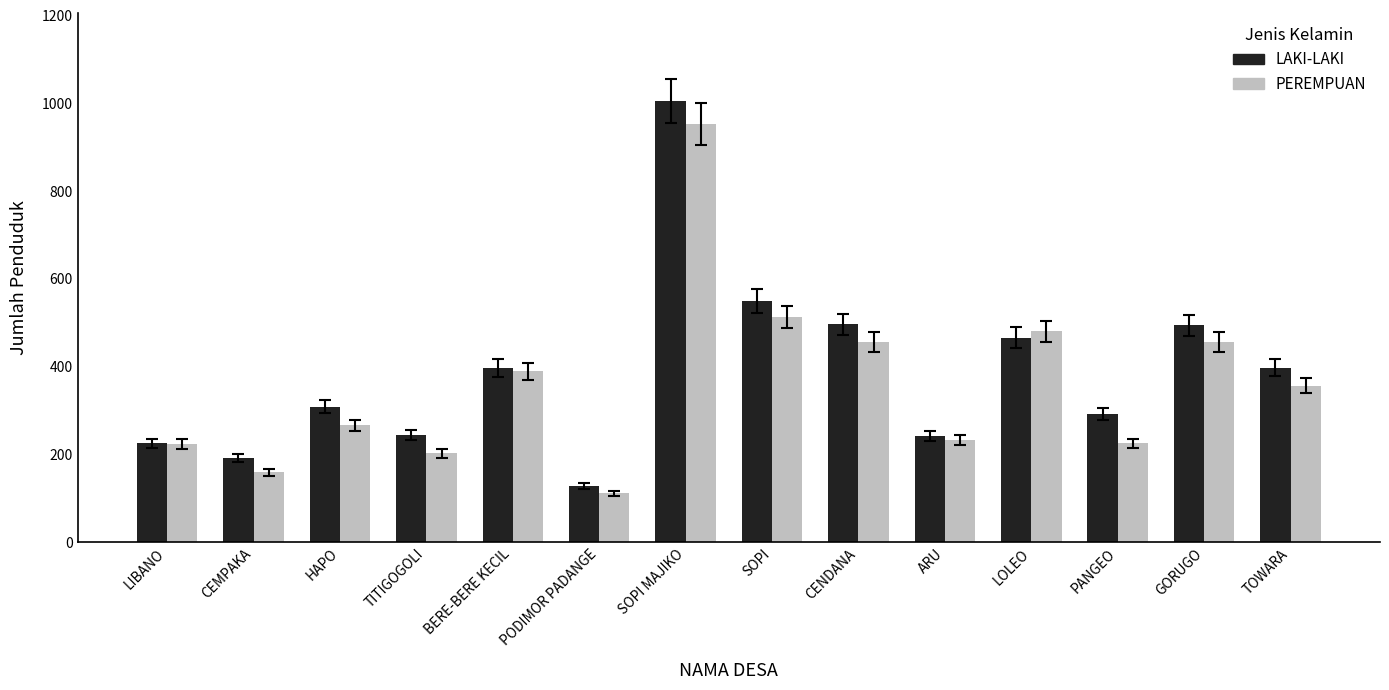

Where is LAKI-LAKI nearest to the value 566?

SOPI